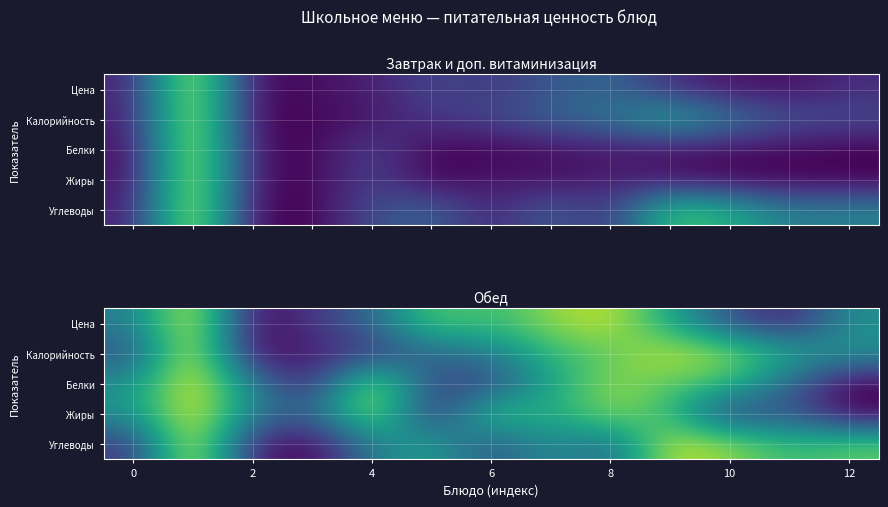

What is the total value across all series at 9?

3.8